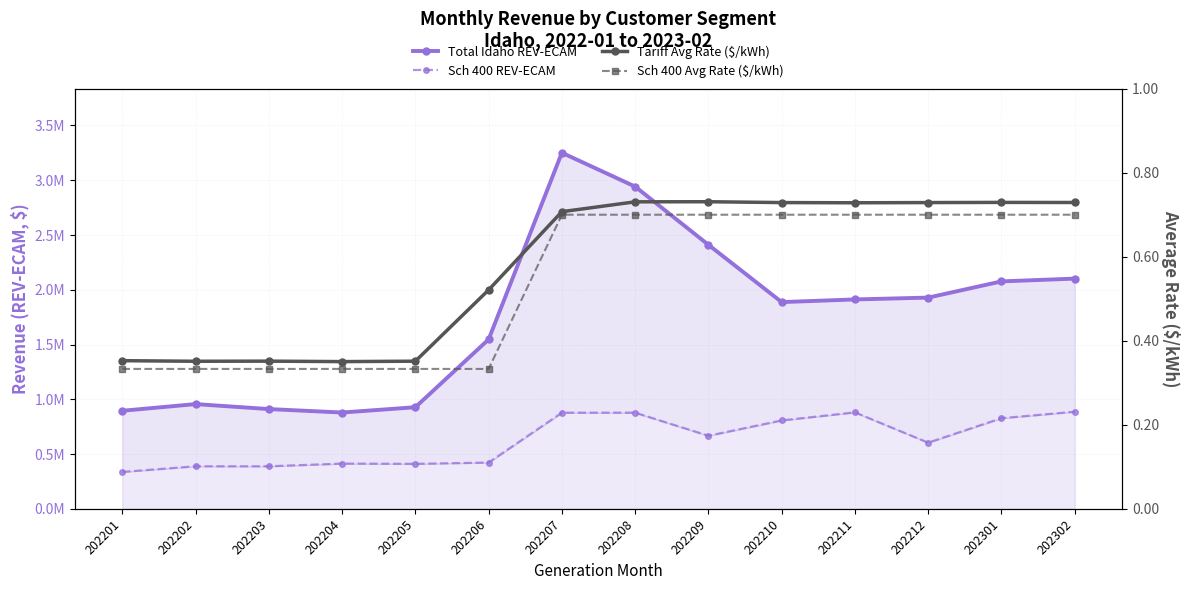

True or false: Sch 400 REV-ECAM and Total Idaho REV-ECAM intersect in this chart.

False